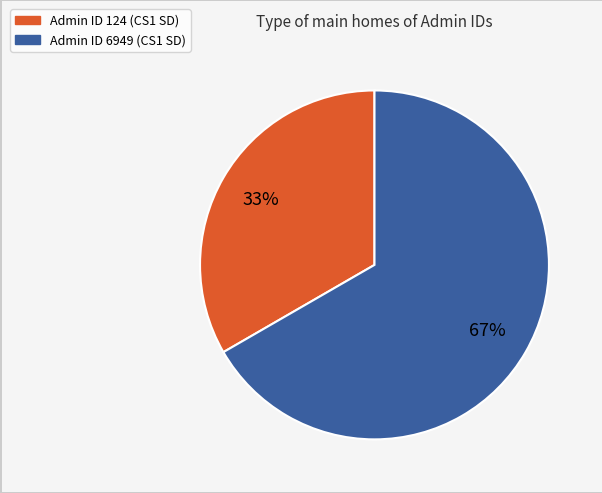

How many slices are in this pie chart?

2